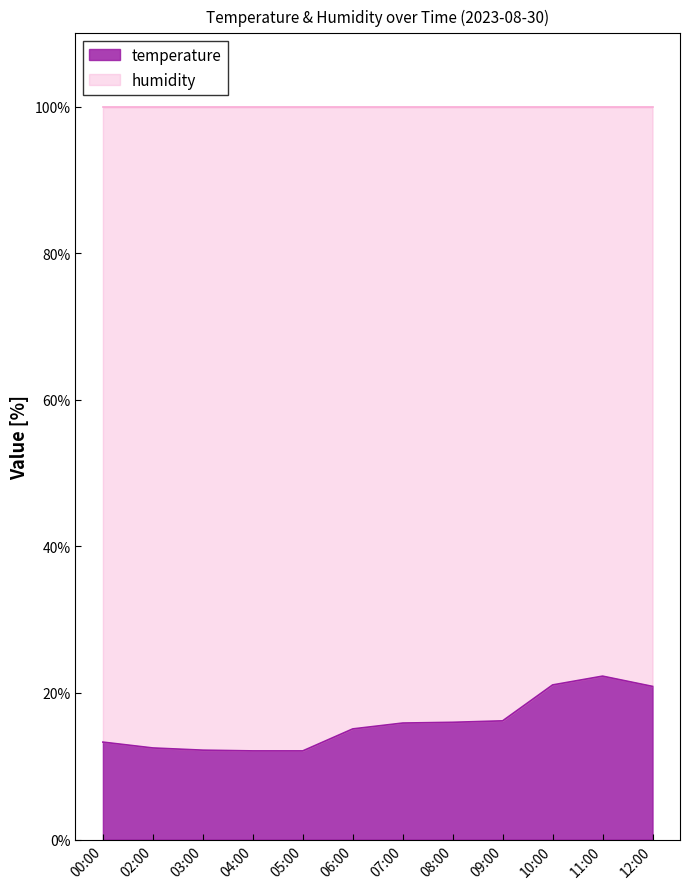

Reading left to right, extract all data points from this chart.

13.3	12.5	12.2	12.1	12.1	15.1	15.9	16.0	16.2	21.1	22.3	20.9